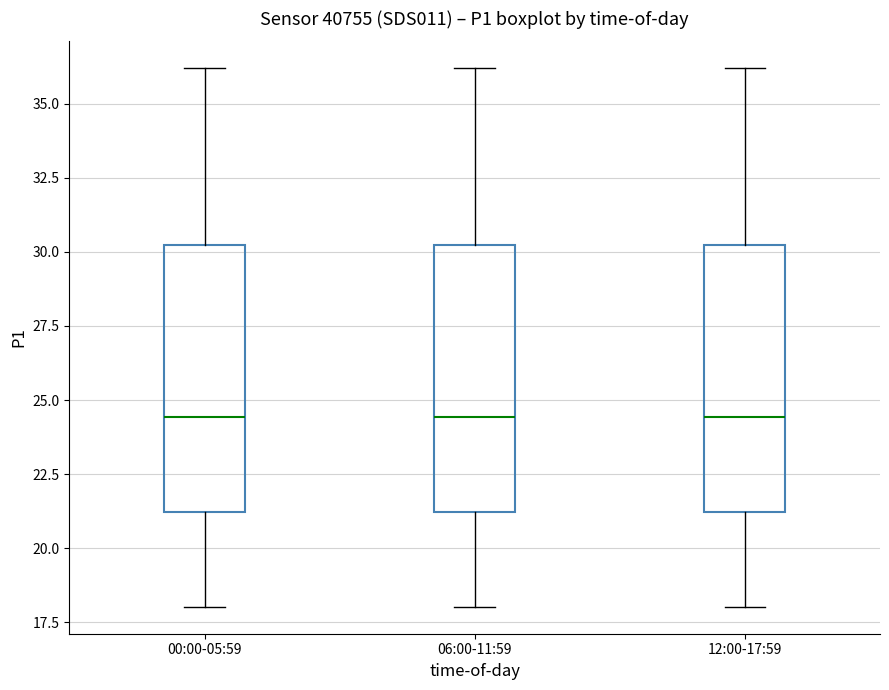

Reading left to right, read every box against the y-axis: the position of its median line, the range the box covers, and the ends of its whiskers. The values are not printed on the chart, so give them approximately, as read against the axis.

00:00-05:59: median 24.5, box 21.0 to 30.0, whiskers 18.0 to 36.0
06:00-11:59: median 24.5, box 21.0 to 30.0, whiskers 18.0 to 36.0
12:00-17:59: median 24.5, box 21.0 to 30.0, whiskers 18.0 to 36.0